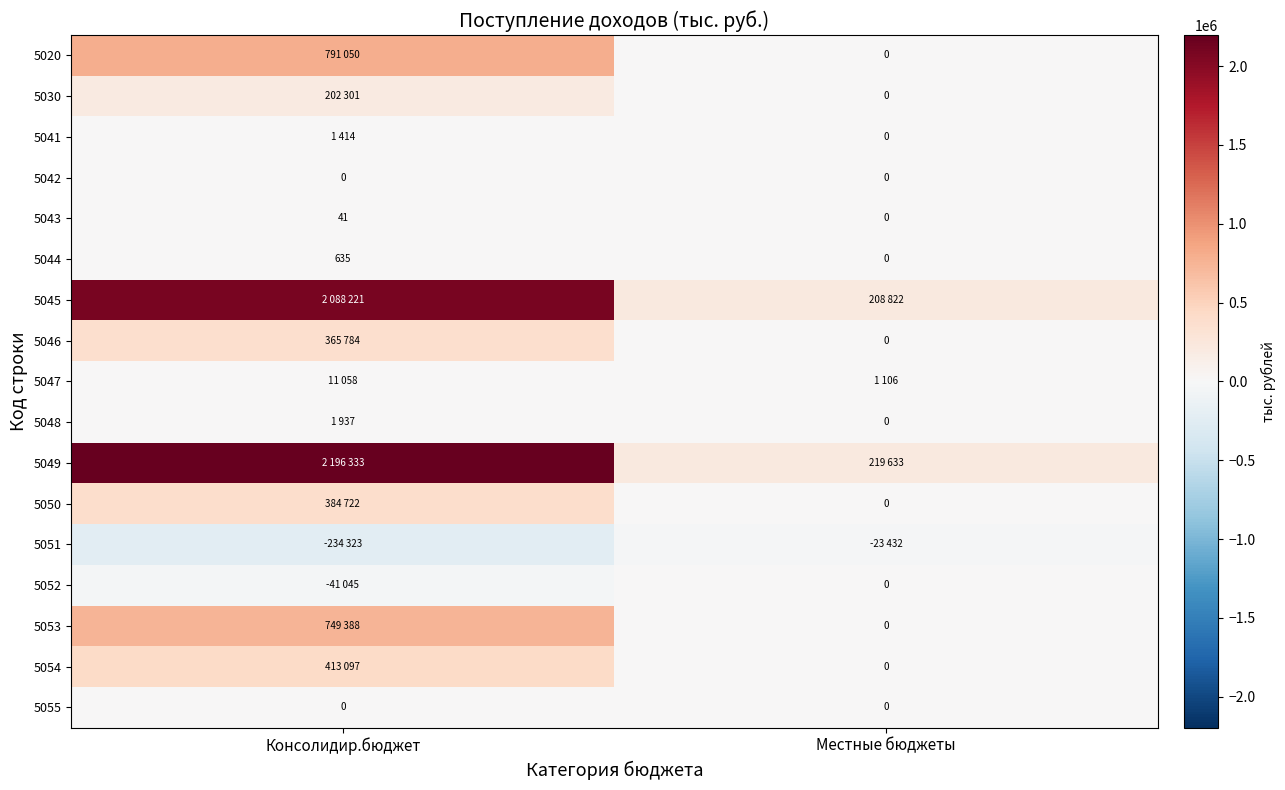

What is the difference between the 5043 values at Консолидир.бюджет and Местные бюджеты?

41